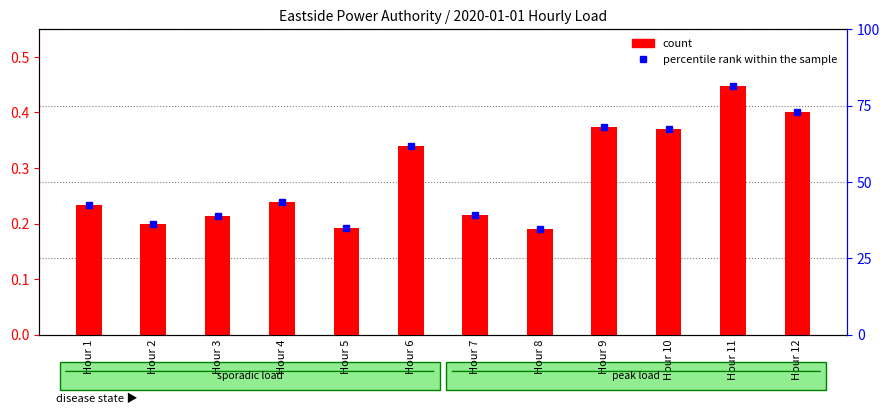

What is the value of the percentile rank within the sample bar at the 2nd from the left?

36.2